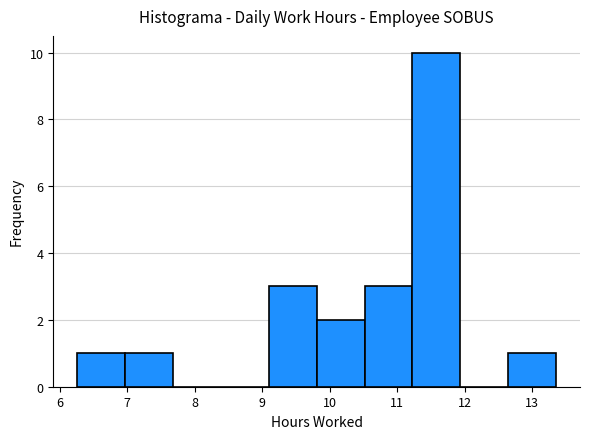

Which range on the x-axis has the tallest bar?

11.2 to 11.9